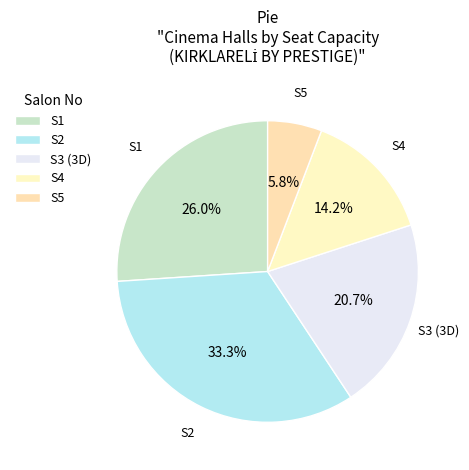

To the nearest percent, what portion does S5 represent?

6%